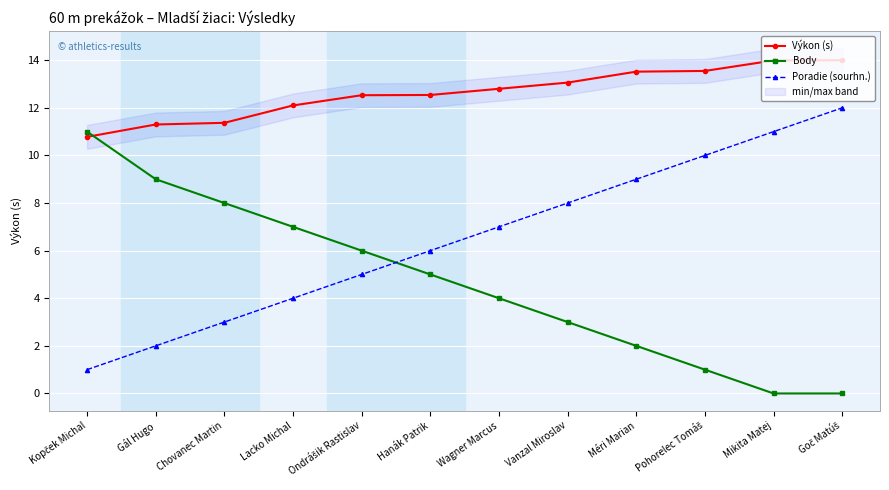

List the series in order of their peak value, highest first.

Výkon (s), Poradie (sourhn.), Body